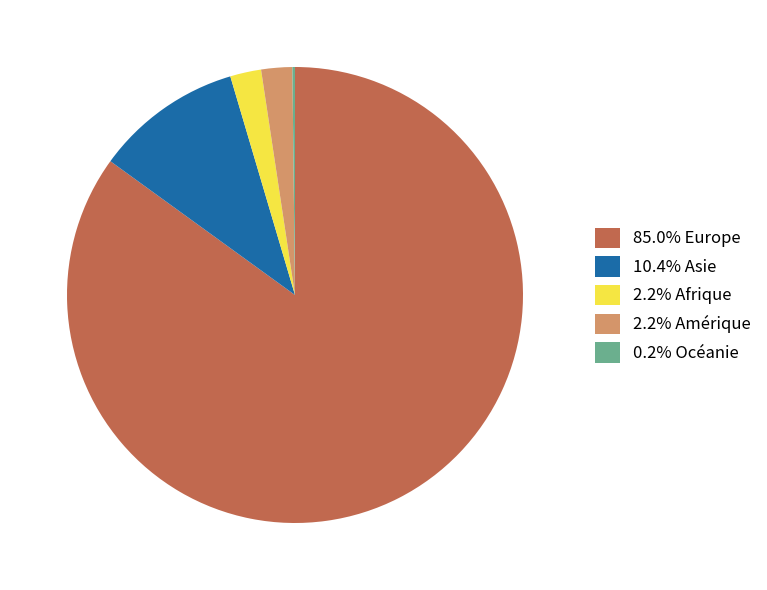

Is there a majority slice in this chart?

Yes